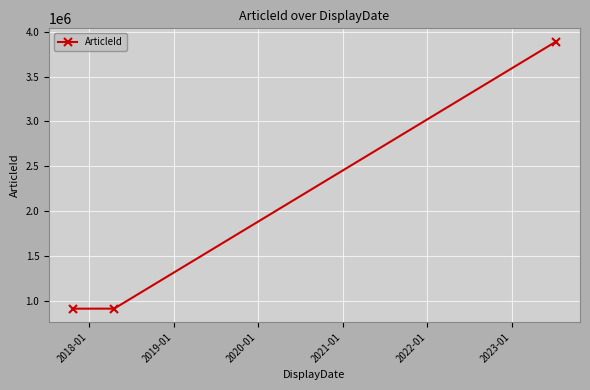

What is the greatest value displayed?

3888833